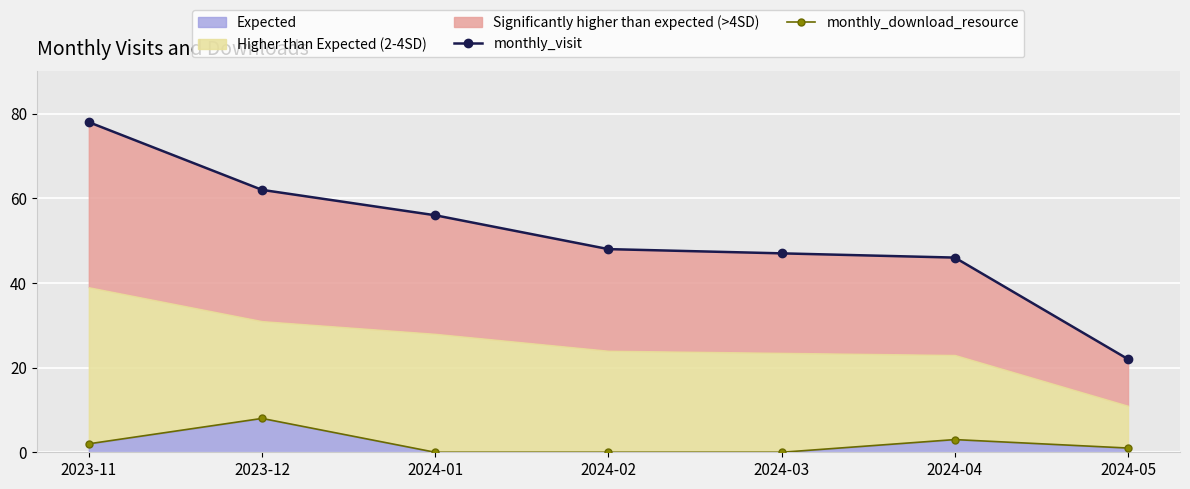

List the labels in order of monthly_download_resource value, largest first.

2023-12, 2024-04, 2023-11, 2024-05, 2024-01, 2024-02, 2024-03